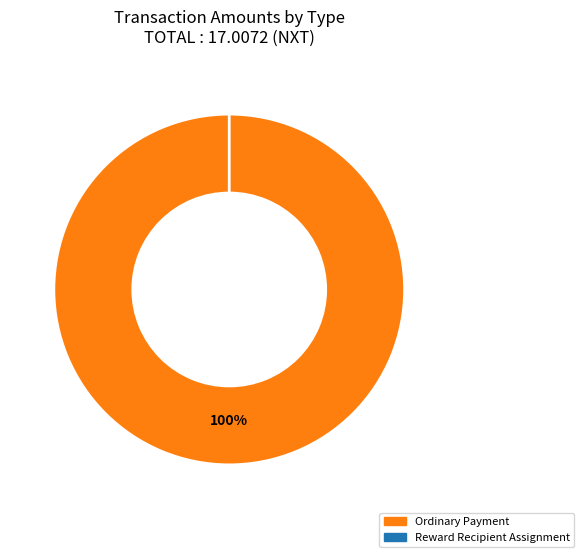

True or false: 267442 accounts for 14% of the total.

False